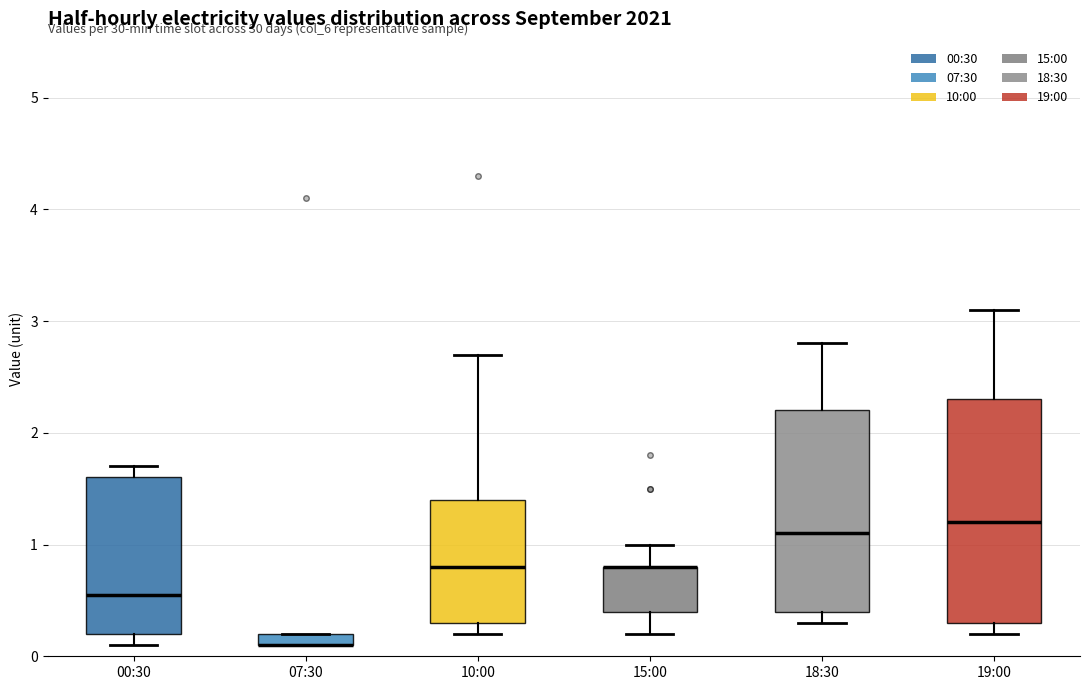

Comparing the boxes themselves (not the whiskers), which one is the tallest?

19:00